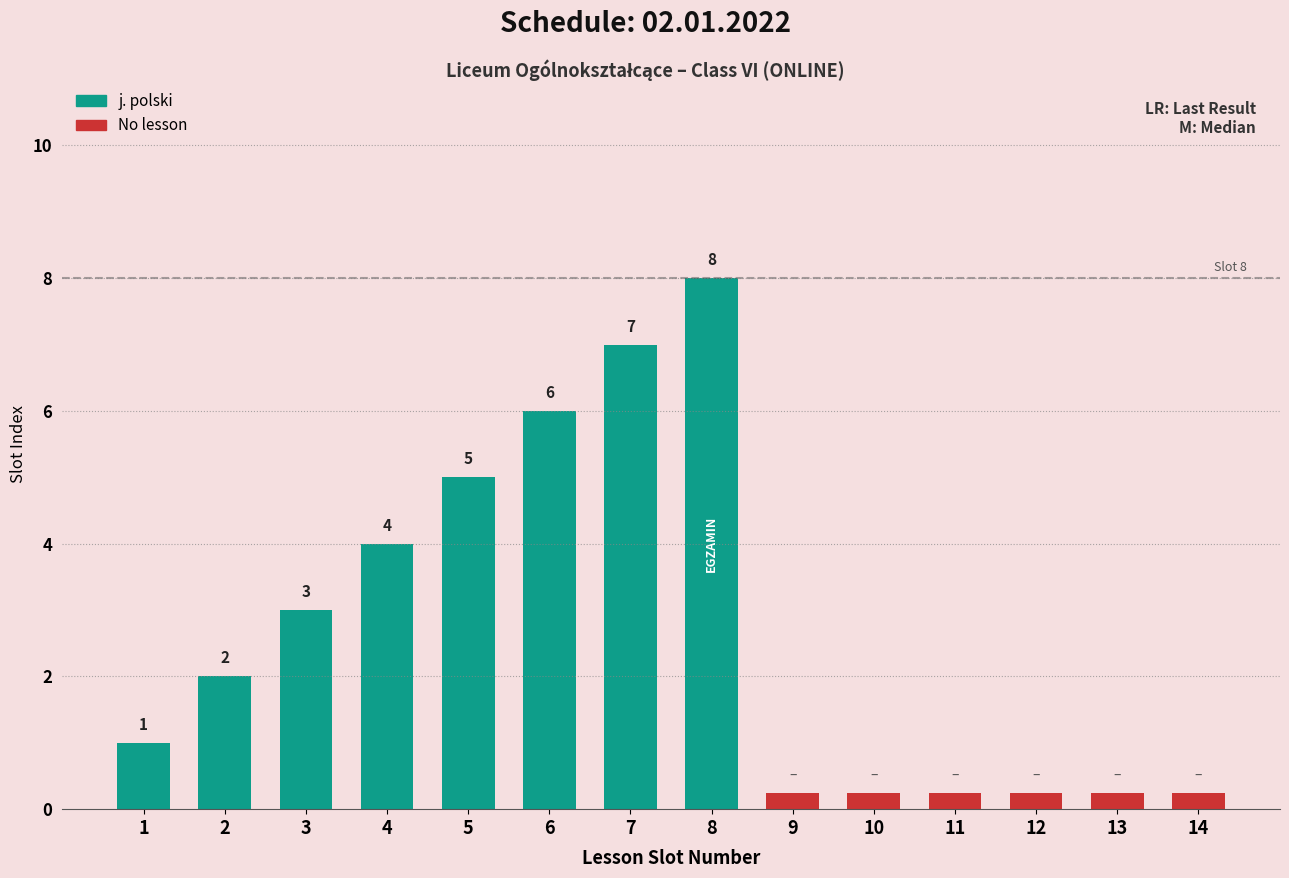

What position from the left is 15:30-16:15?

10